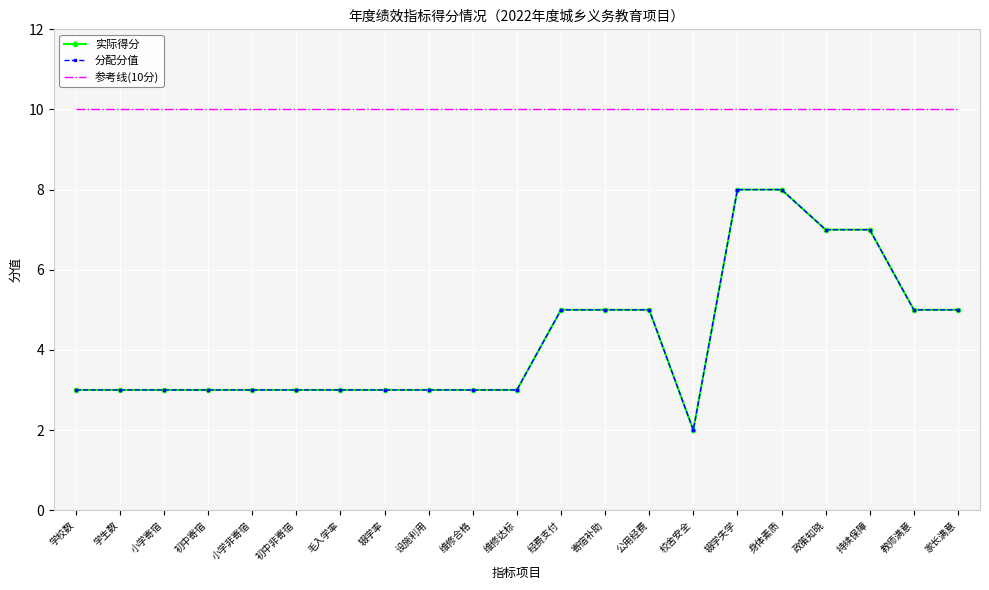

What is the sum of the 实际得分 values at 身体素质 and 学生数?

11